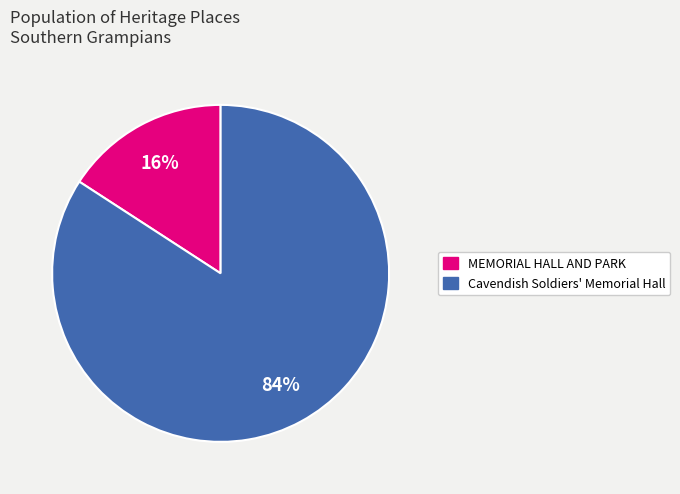

Count the number of slices in the pie.

2